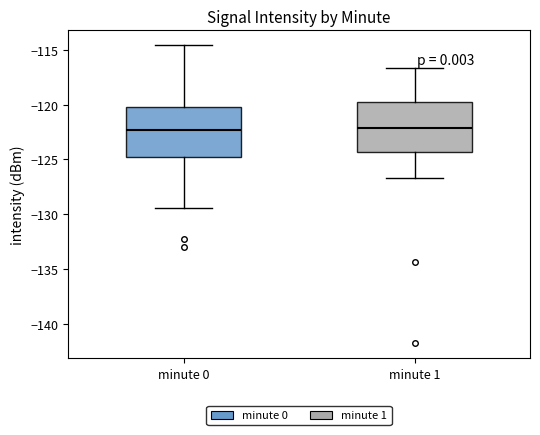

Reading left to right, transcribe this box plot: for each box, give where its median line is, the range the box spans, and where its two whiskers end, as read against the y-axis. The values are not printed on the chart, so give them approximately, as read against the axis.

minute 0: median -122.5, box -124.5 to -120.0, whiskers -129.5 to -114.5
minute 1: median -122.0, box -124.5 to -120.0, whiskers -126.5 to -116.5